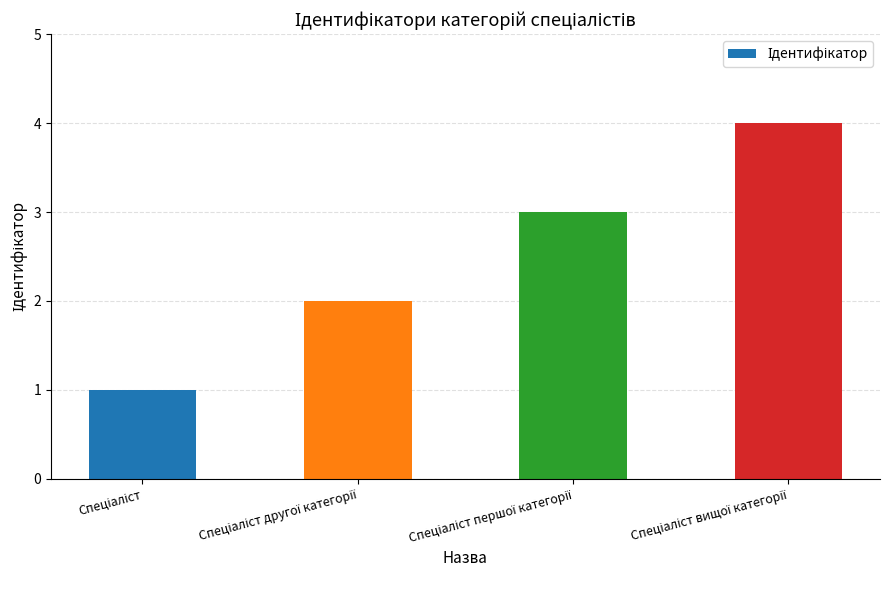

Reading left to right, list all the values displayed in this chart.

1	2	3	4